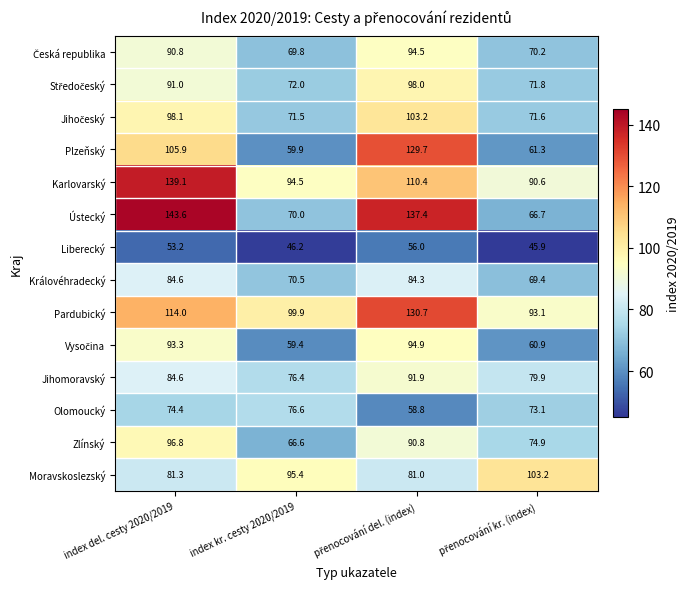

Read the Pardubický value at index del. cesty 2020/2019.

114.0